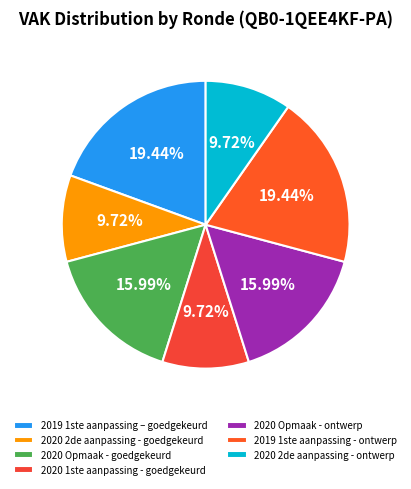

Combined, what portion of the pie is 2020 Opmaak - ontwerp and 2020 1ste aanpassing - goedgekeurd?

25.7%